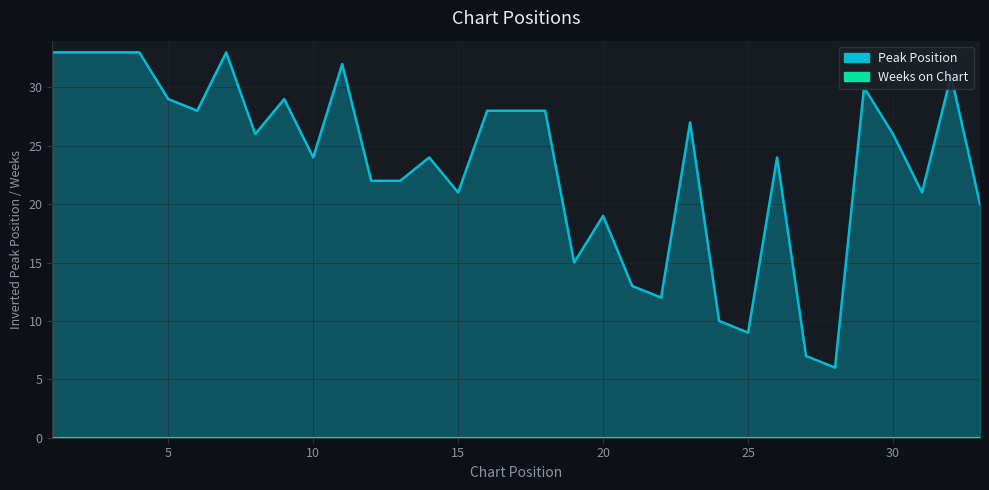

List the labels in order of value, largest first.

1, 2, 3, 4, 7, 11, 32, 29, 5, 9, 6, 16, 17, 18, 23, 8, 30, 10, 14, 26, 12, 13, 15, 31, 33, 20, 19, 21, 22, 24, 25, 27, 28